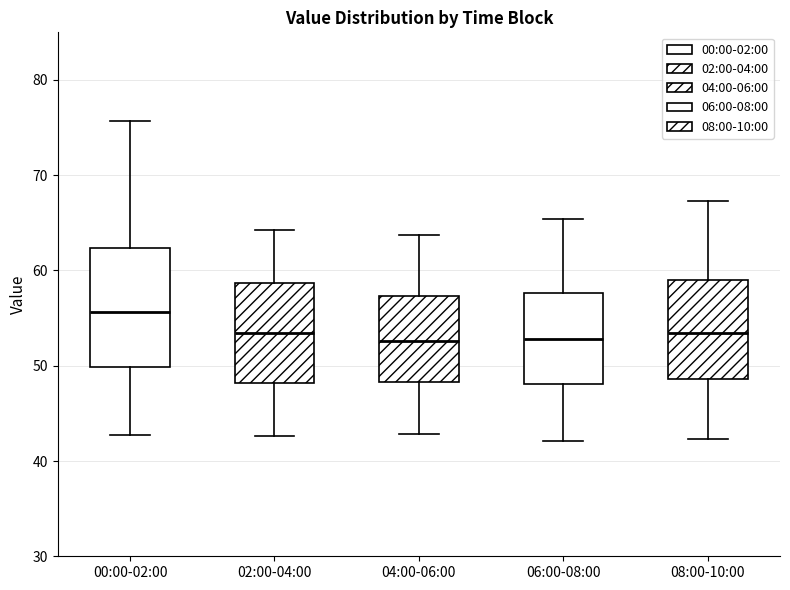

Reading left to right, transcribe this box plot: for each box, give where its median line is, the range the box spans, and where its two whiskers end, as read against the y-axis. The values are not printed on the chart, so give them approximately, as read against the axis.

00:00-02:00: median 56, box 50 to 62, whiskers 43 to 76
02:00-04:00: median 53, box 48 to 59, whiskers 43 to 64
04:00-06:00: median 53, box 48 to 57, whiskers 43 to 64
06:00-08:00: median 53, box 48 to 58, whiskers 42 to 65
08:00-10:00: median 53, box 49 to 59, whiskers 42 to 67